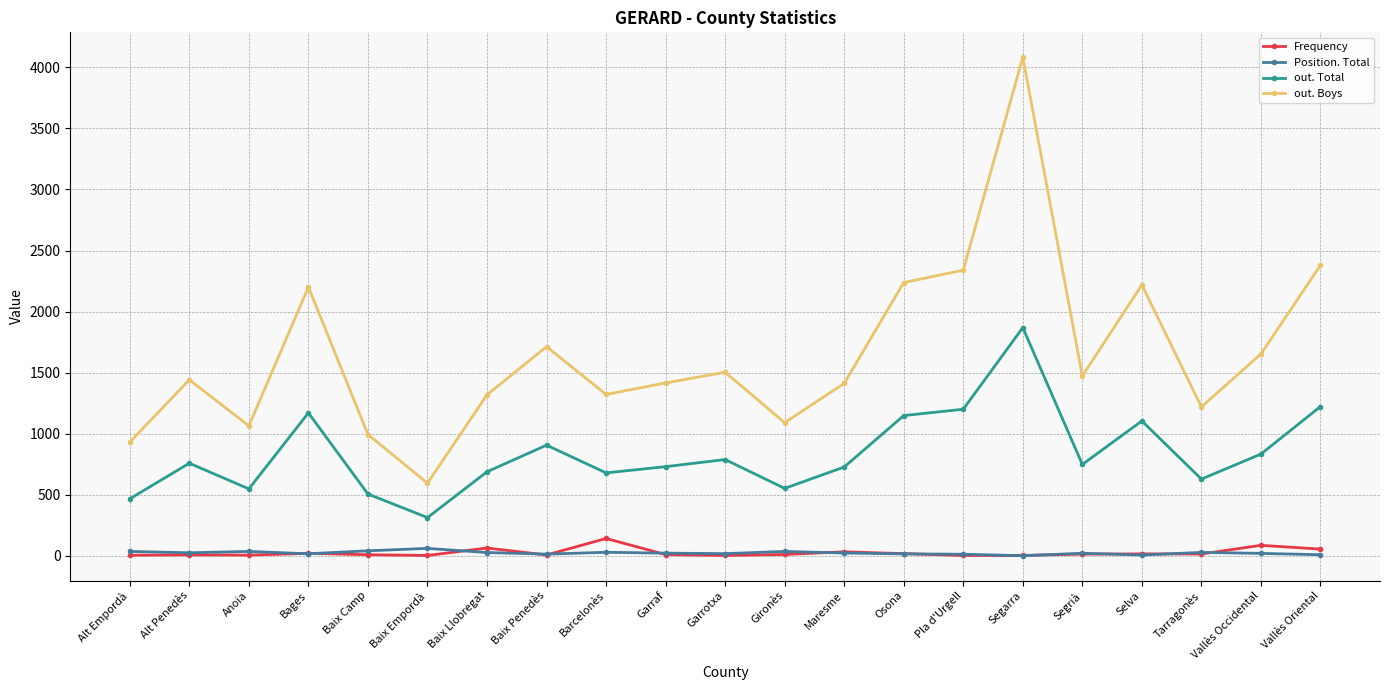

True or false: out. Boys has a value of 2298 at Barcelonès.

False